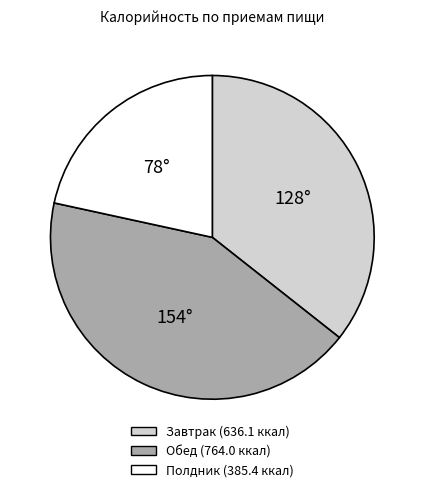

How many slices are in this pie chart?

3